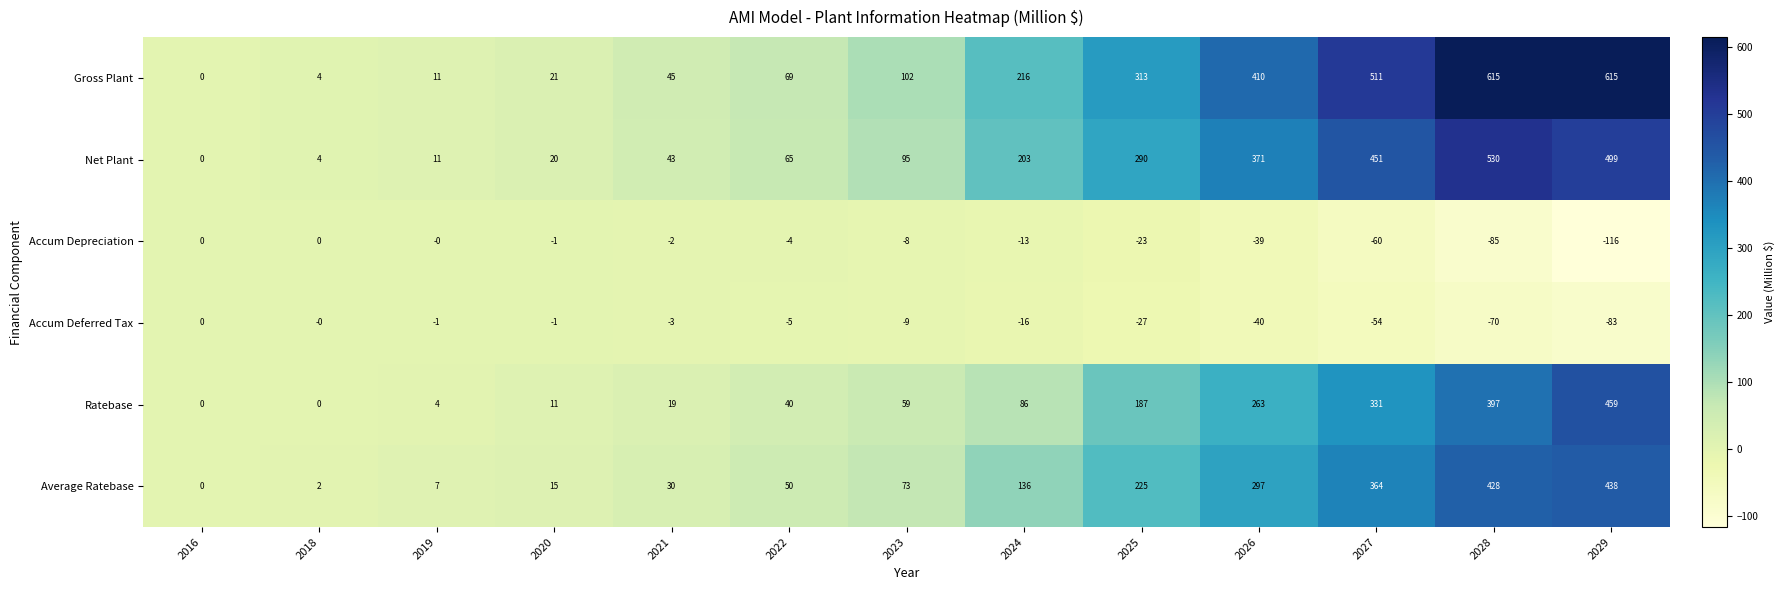

What value does the Net Plant series have at 2020?

20